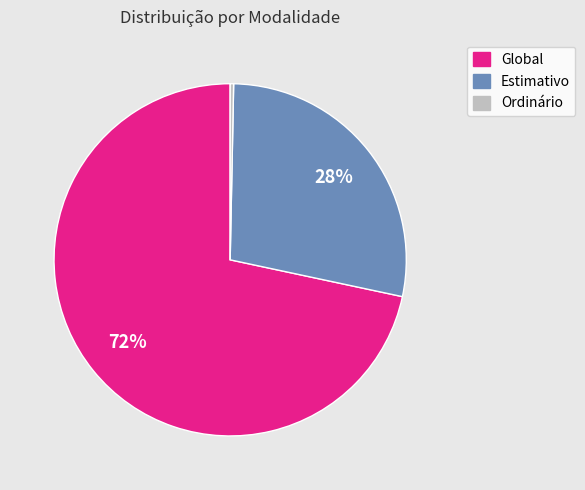

How many segments does this pie chart have?

3